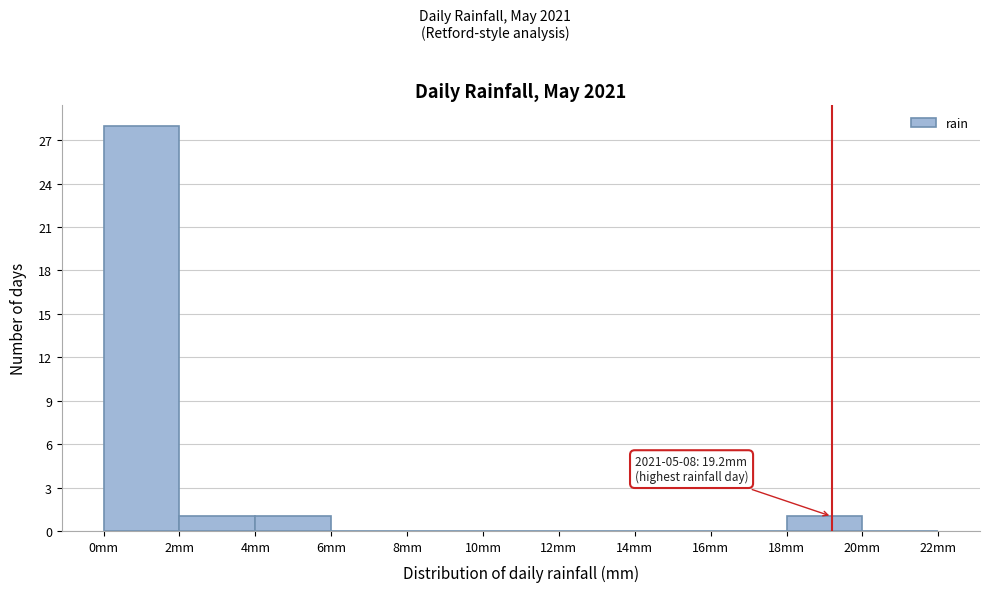

Which range on the x-axis has the tallest bar?

0 to 2